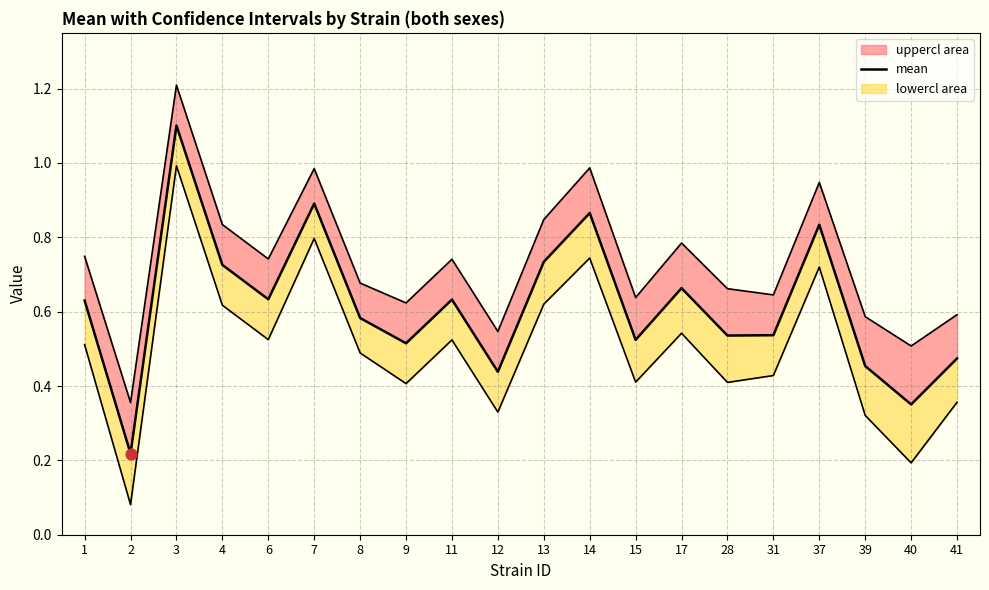

What is the total value across all series at 8?

1.7